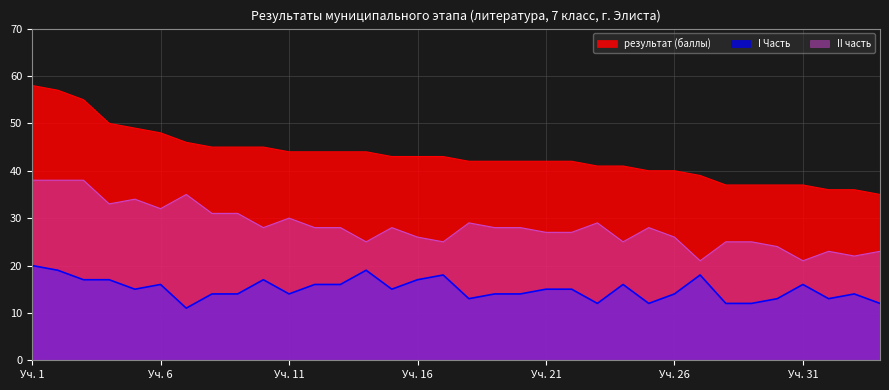

The value of I Часть at 5 is 15. True or false?

True